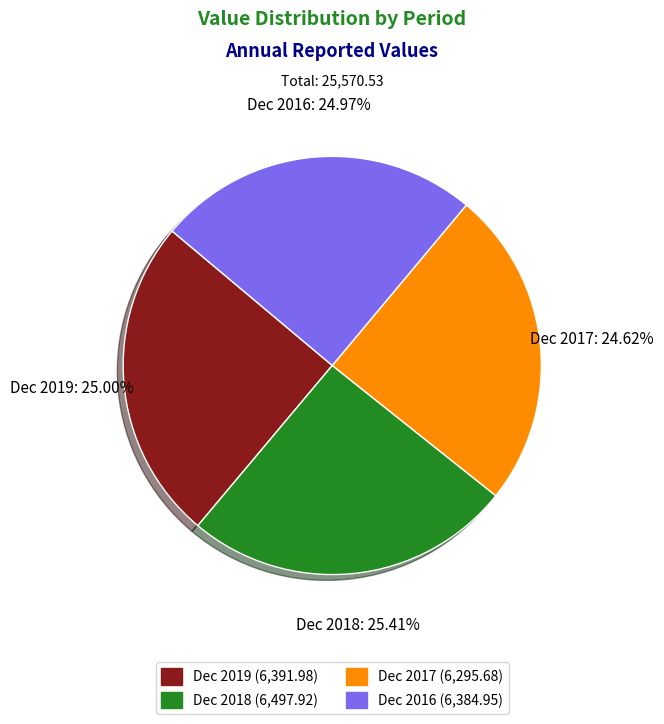

Between Dec 2017 and Dec 2018, which is larger?

Dec 2018